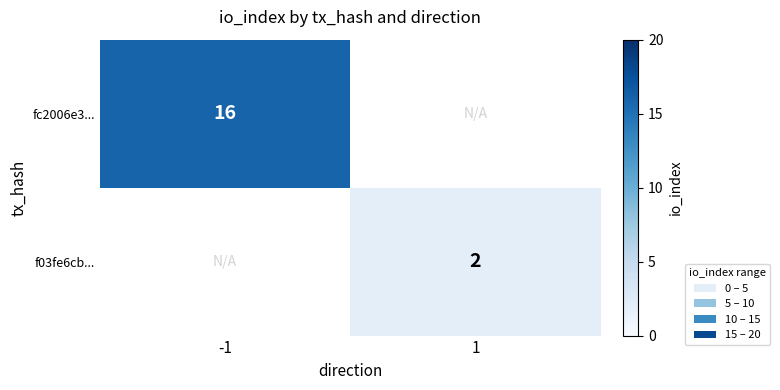

True or false: fc2006e3... has a value of 6 at -1.

False